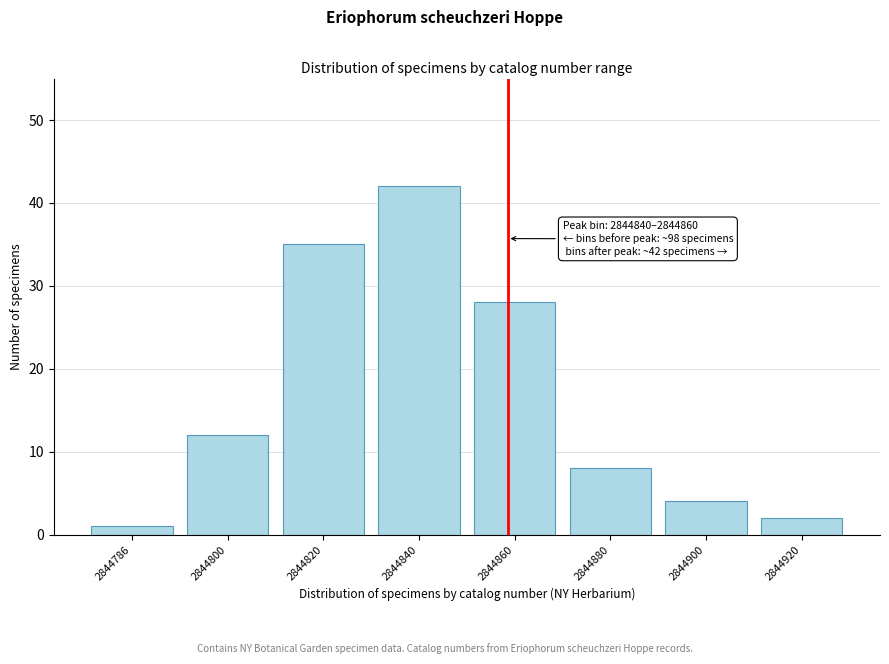

Reading right to left, what are all the values shown in this chart?

2	4	8	28	42	35	12	1